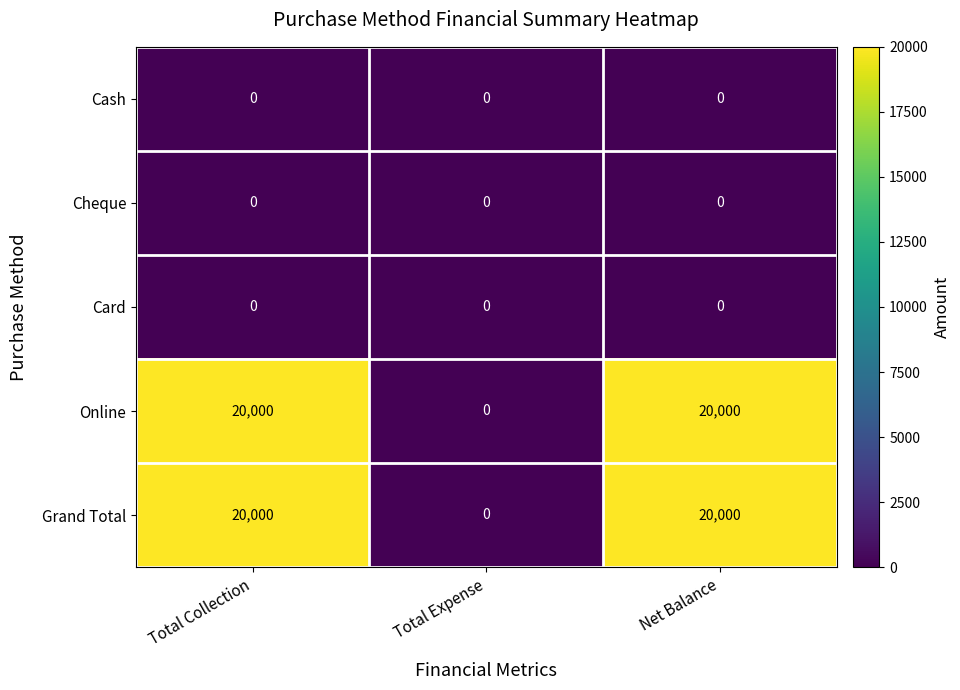

What is the total value across all series at Total Collection?

40000